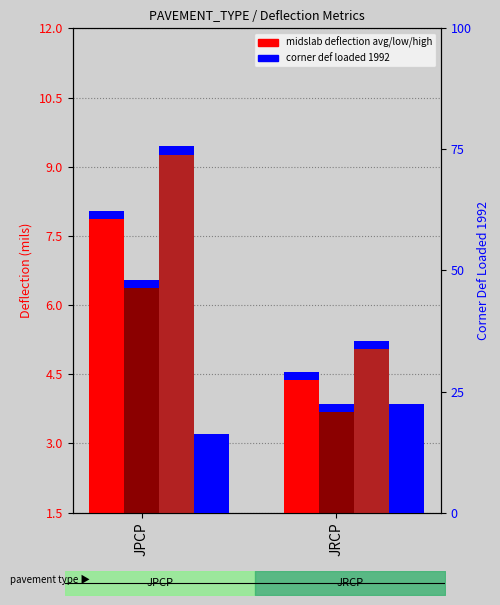

What is the highest value of the MIDSLAB_DEF_1992_HIGH series?

9.3